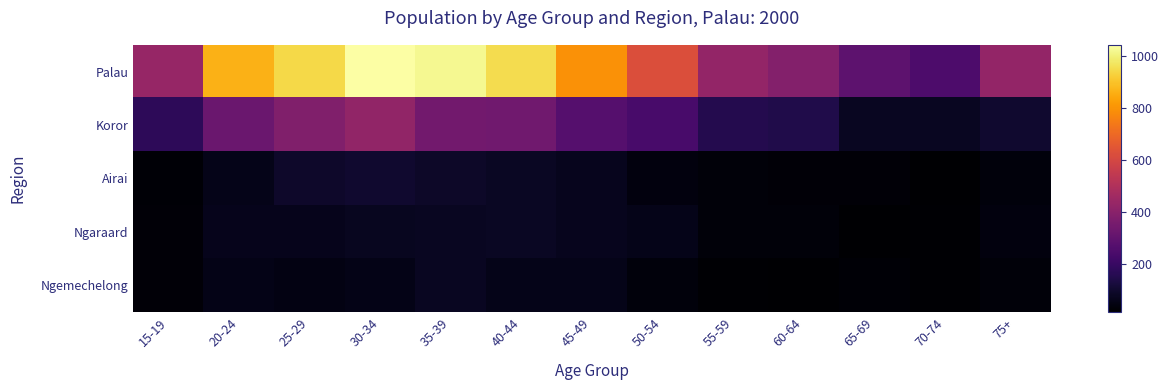

Which has a higher value, 35-39 or 15-19?

35-39